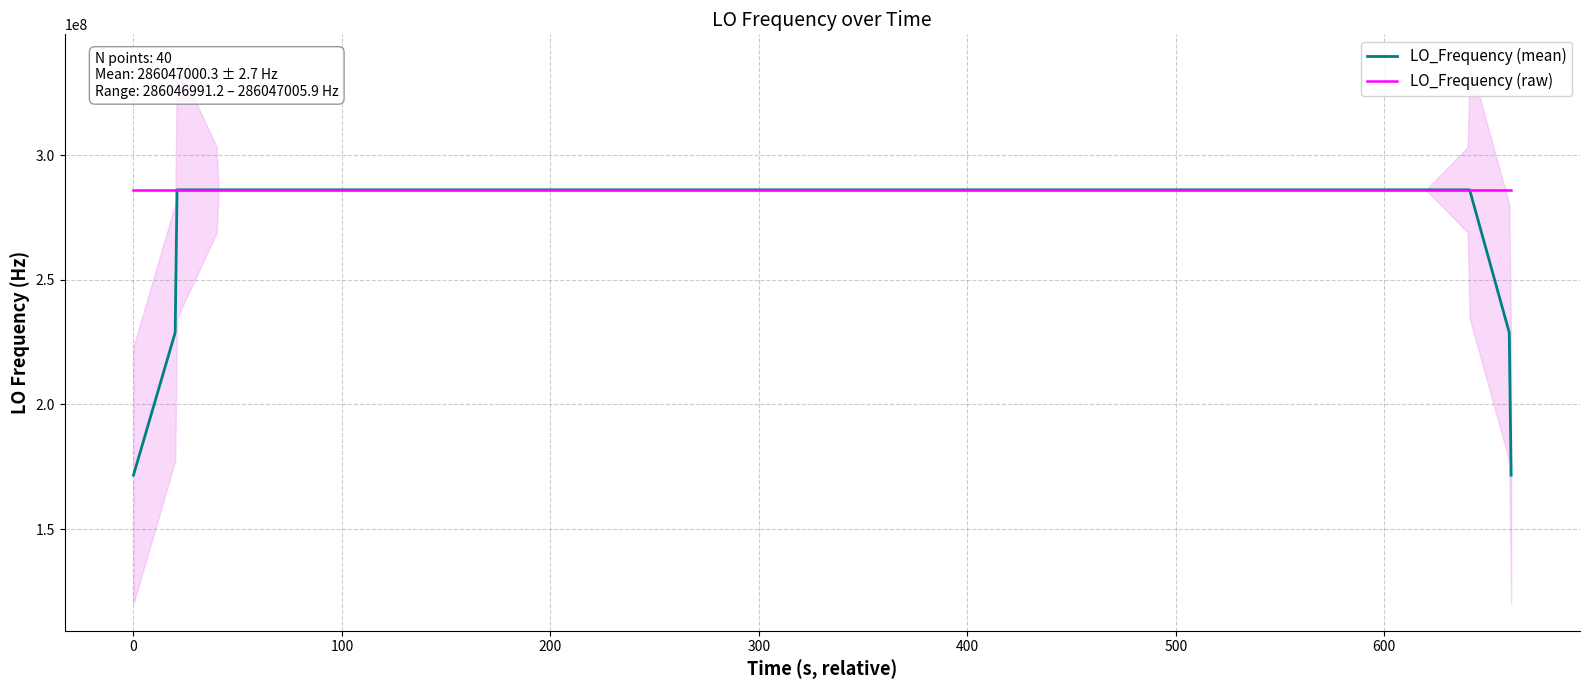

What is the minimum value for LO_Frequency (raw)?

286046991.2